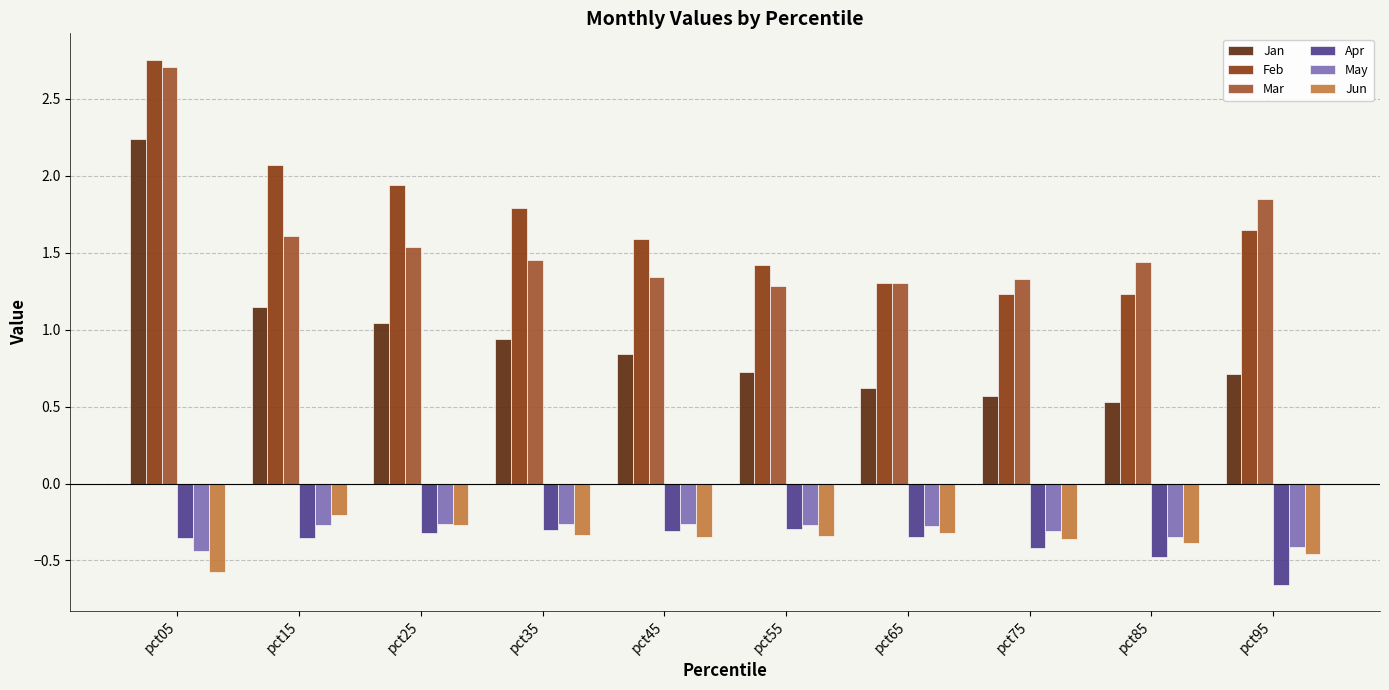

How many data points does each series have?

10